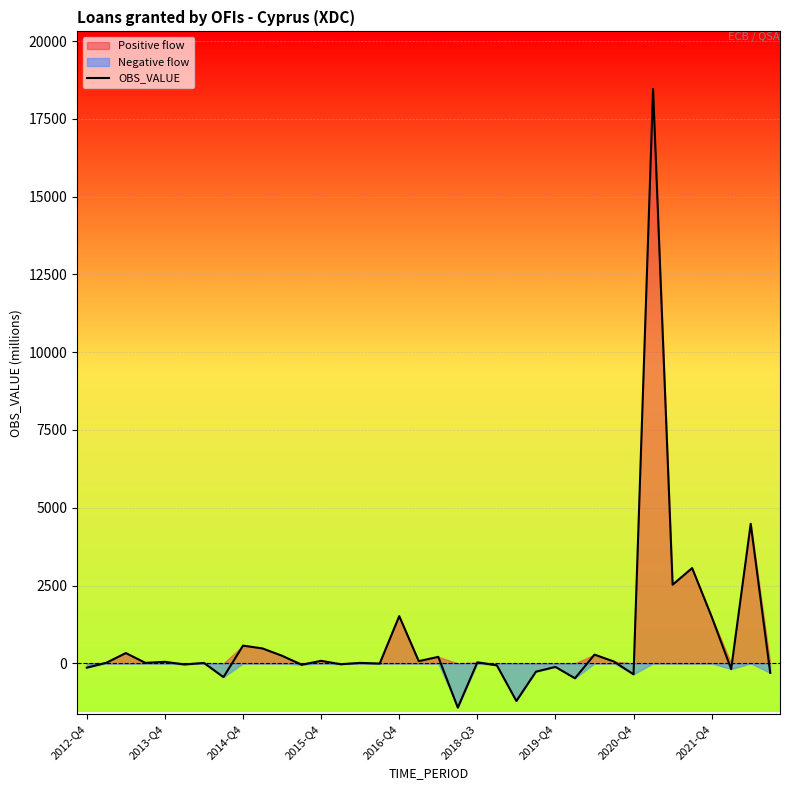

What is the change in value from 9 to 13?

-508.5